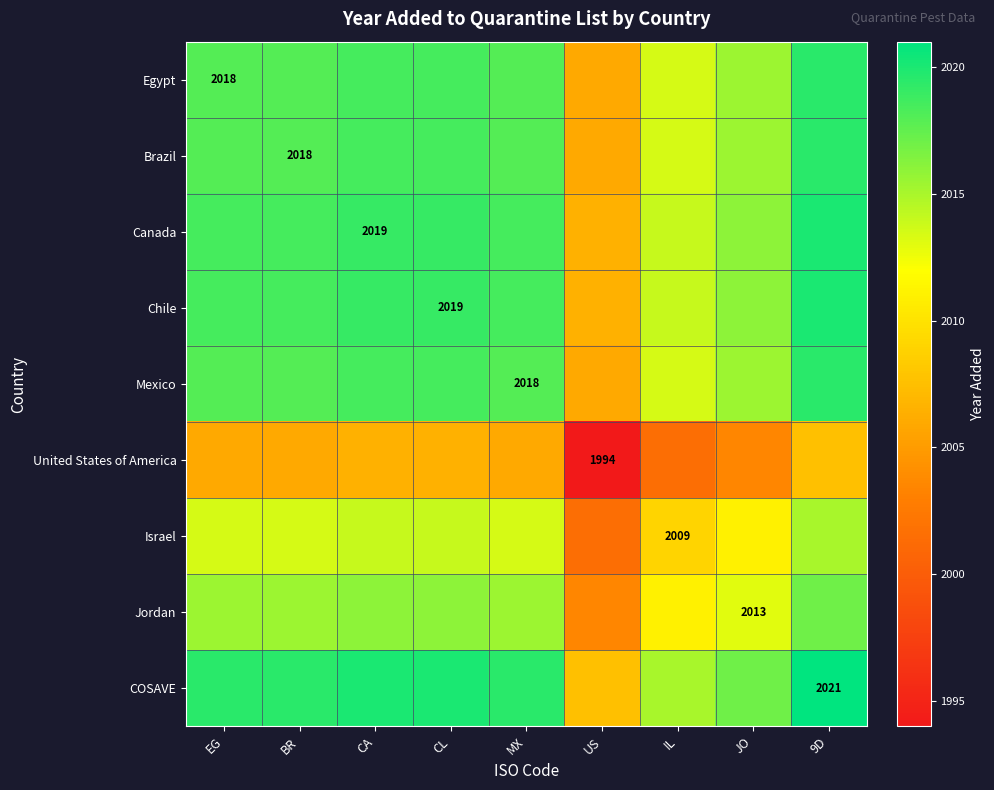

The value of United States of America at US is 1994.0. True or false?

True